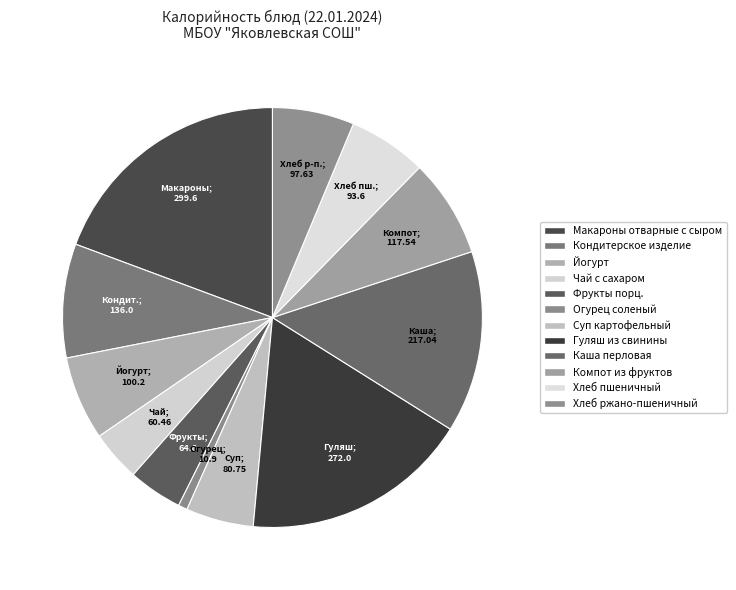

To the nearest percent, what percentage of the pie is Хлеб ржано-пшеничный?

6%